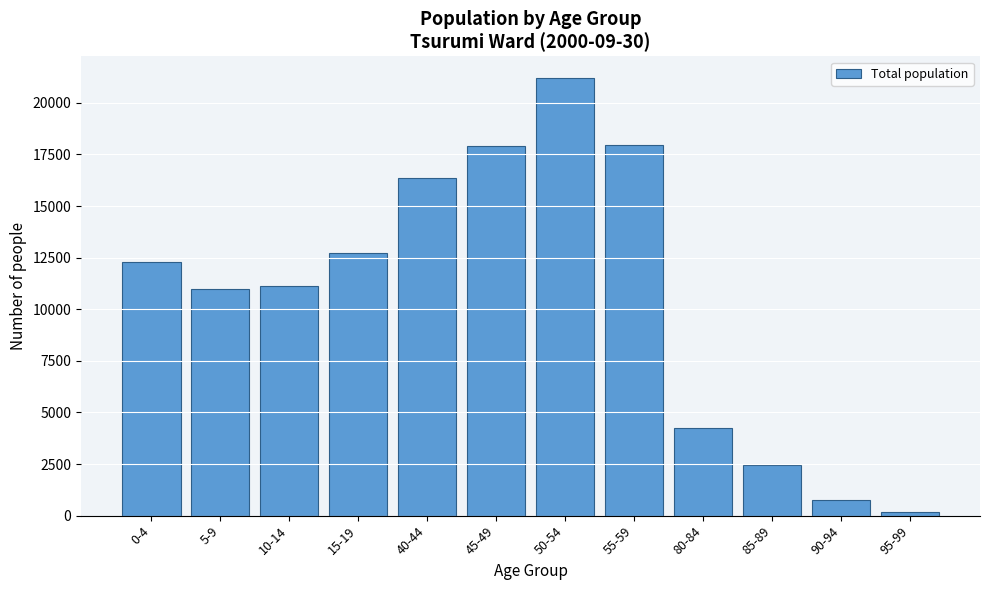

At which category does the chart reach its peak across all series?

50-54